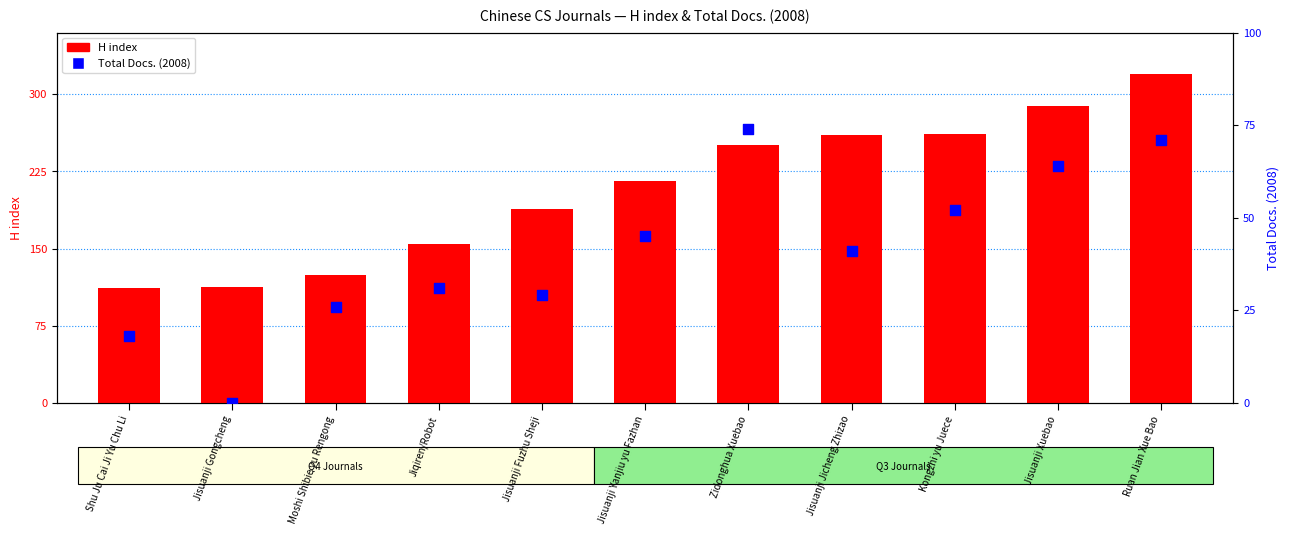

Which series has the largest total across all categories?

H index